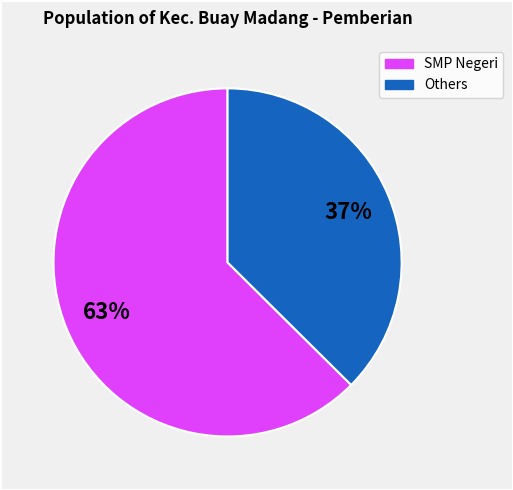

To the nearest percent, what is the average slice percentage?

50%